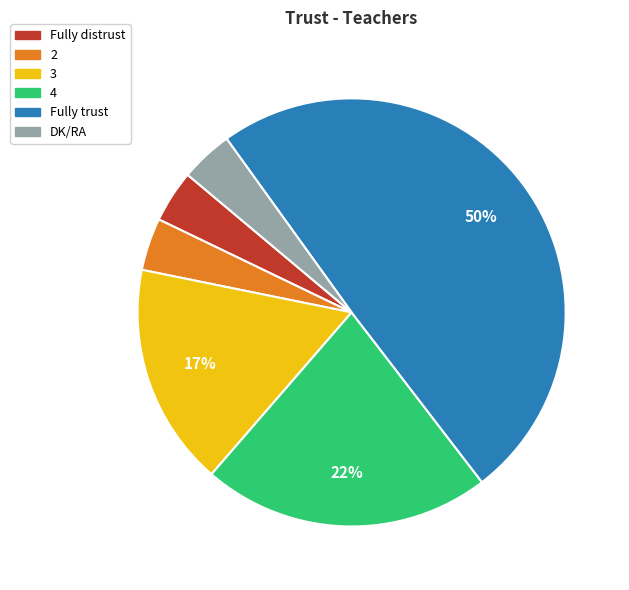

The 3 slice represents 9% of the pie. True or false?

False